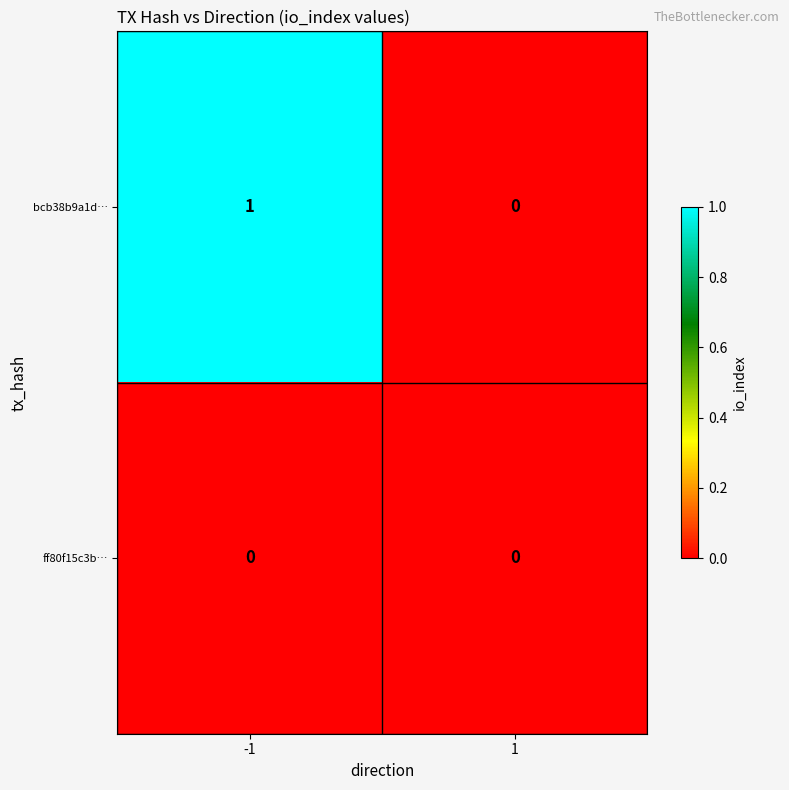

Reading left to right, transcribe all the data shown in this chart.

bcb38b9a1d…: -1=1	1=0
ff80f15c3b…: -1=0	1=0